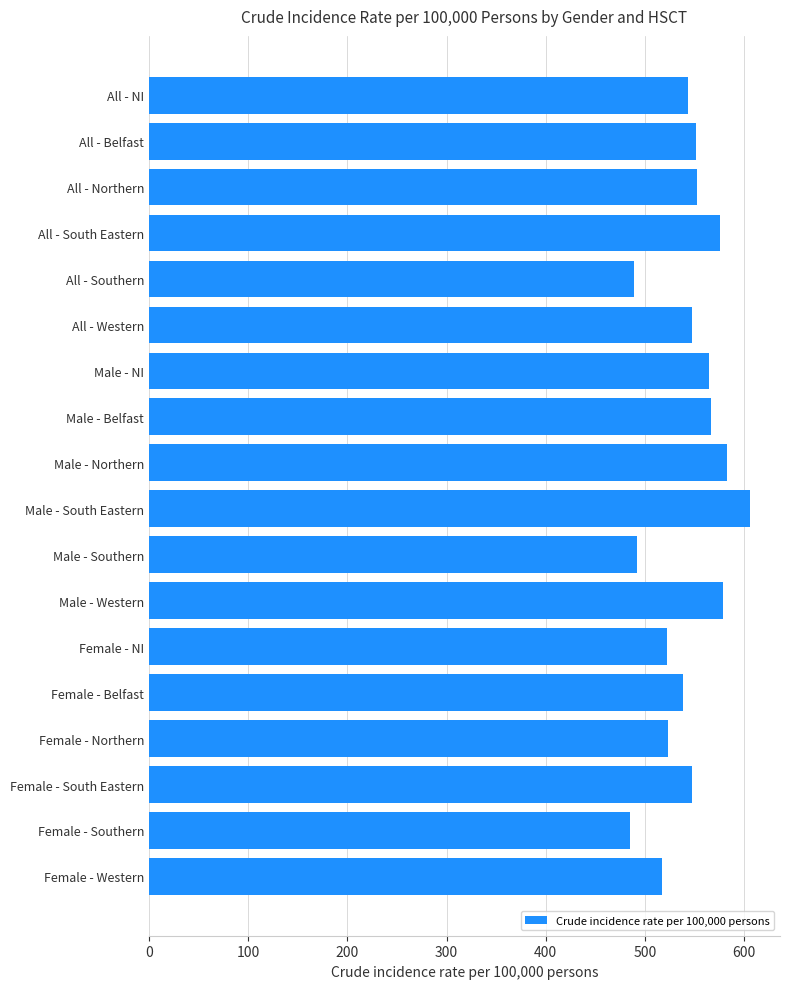

At which category does the chart reach its peak across all series?

Male - South Eastern